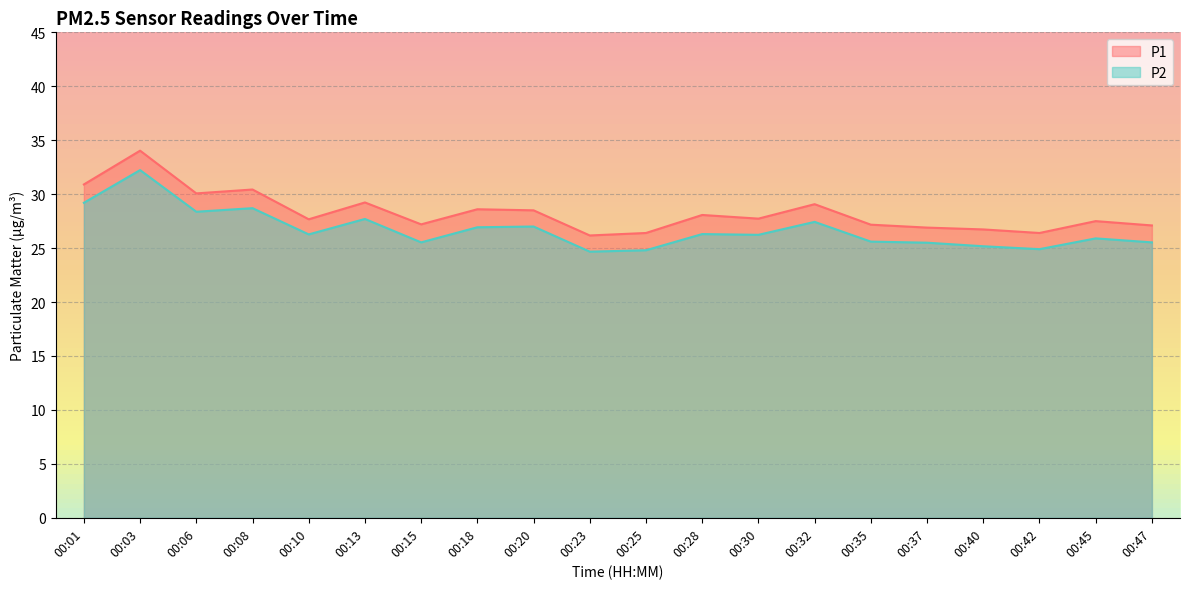

What is the difference between the P2 values at 00:10 and 00:13?

1.4